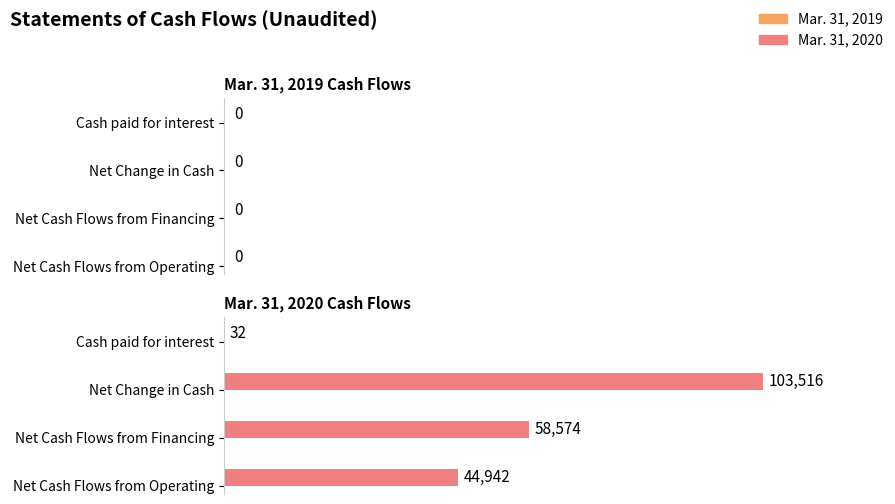

What is the sum of all values?

207064